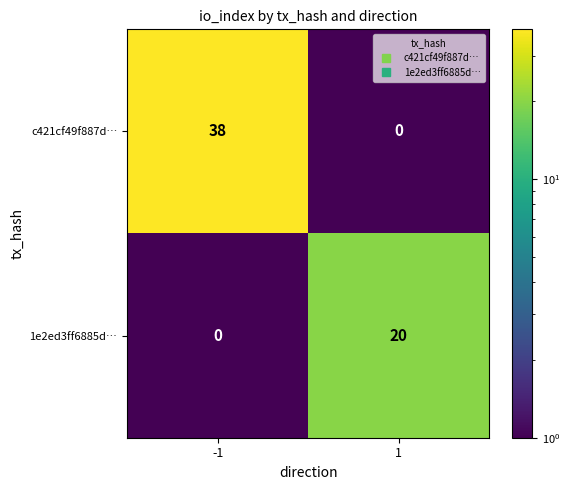

What is the maximum value for c421cf49f887d…?

38